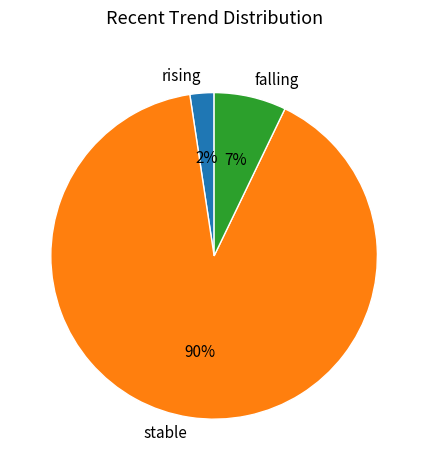

To the nearest percent, what is the combined percentage of stable and rising?

93%